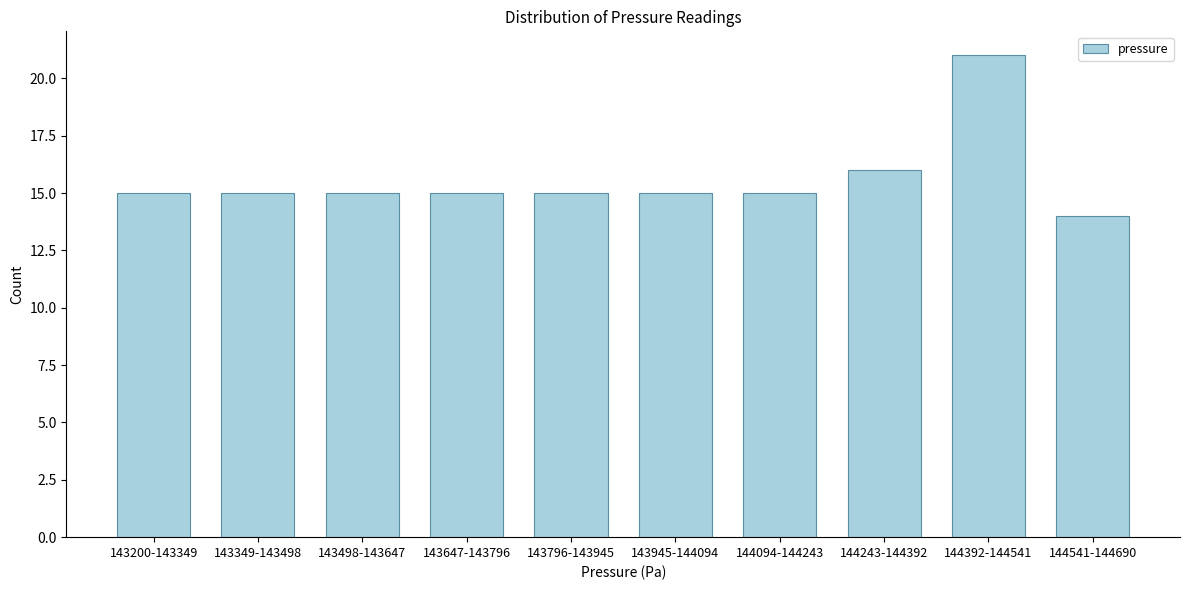

Reading right to left, list all the values displayed in this chart.

14	21	16	15	15	15	15	15	15	15